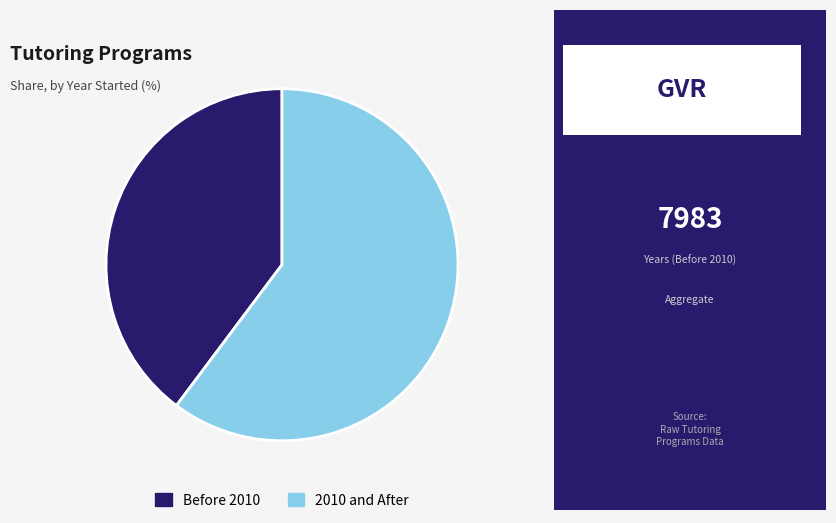

The Before 2010 slice represents 51% of the pie. True or false?

False